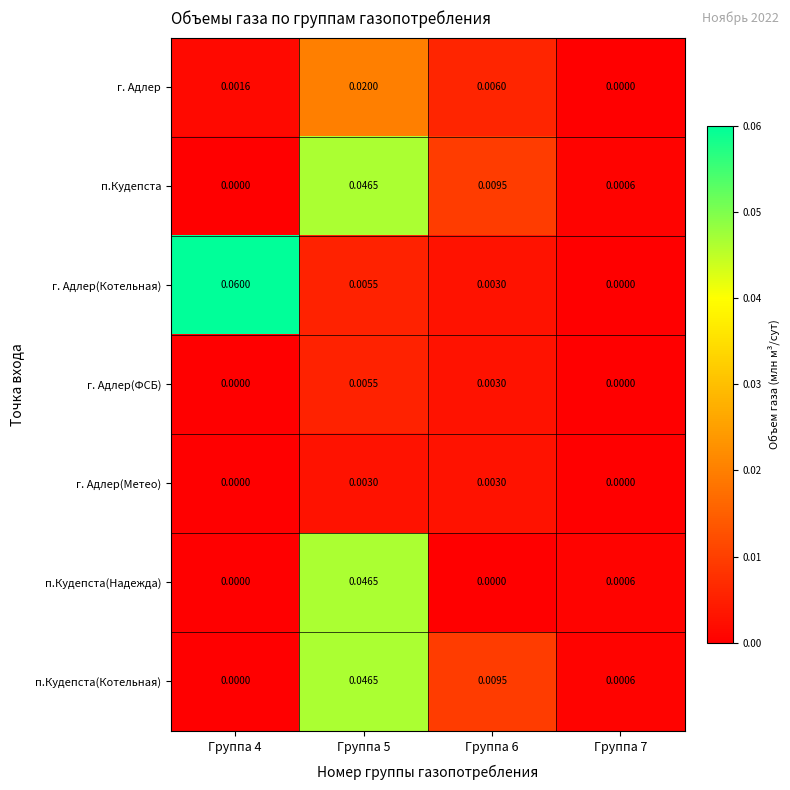

Which series has the largest range (max minus min)?

г. Адлер(Котельная)